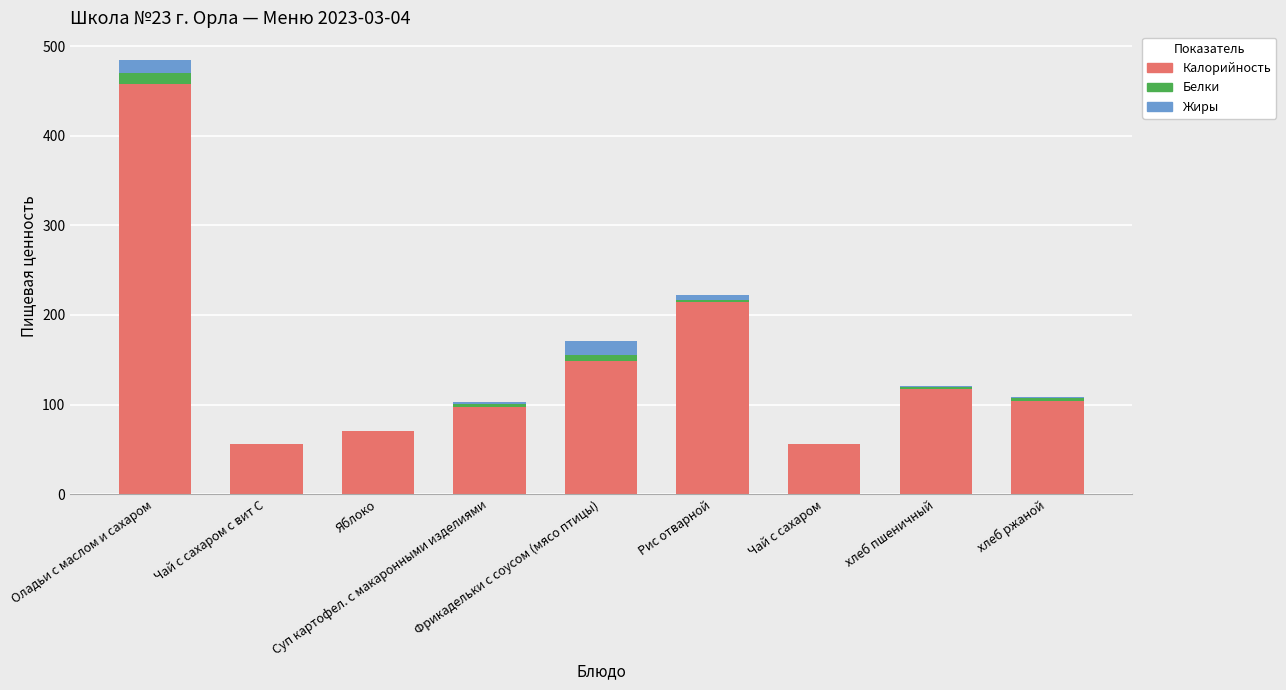

What is the highest value of the Калорийность series?

458